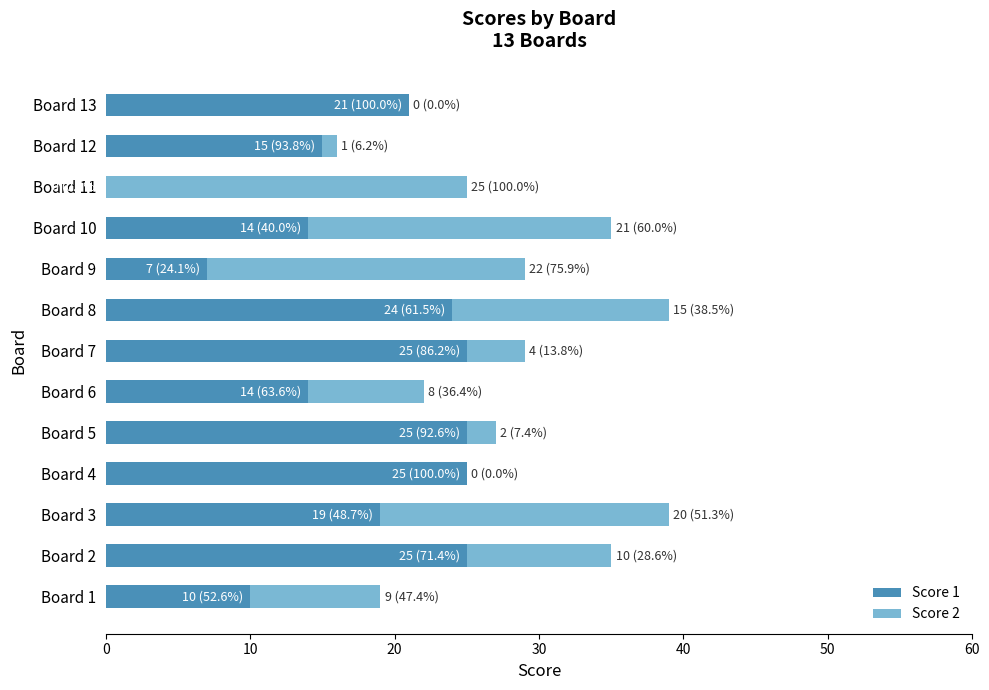

What is the total value across all series at Board 5?

27